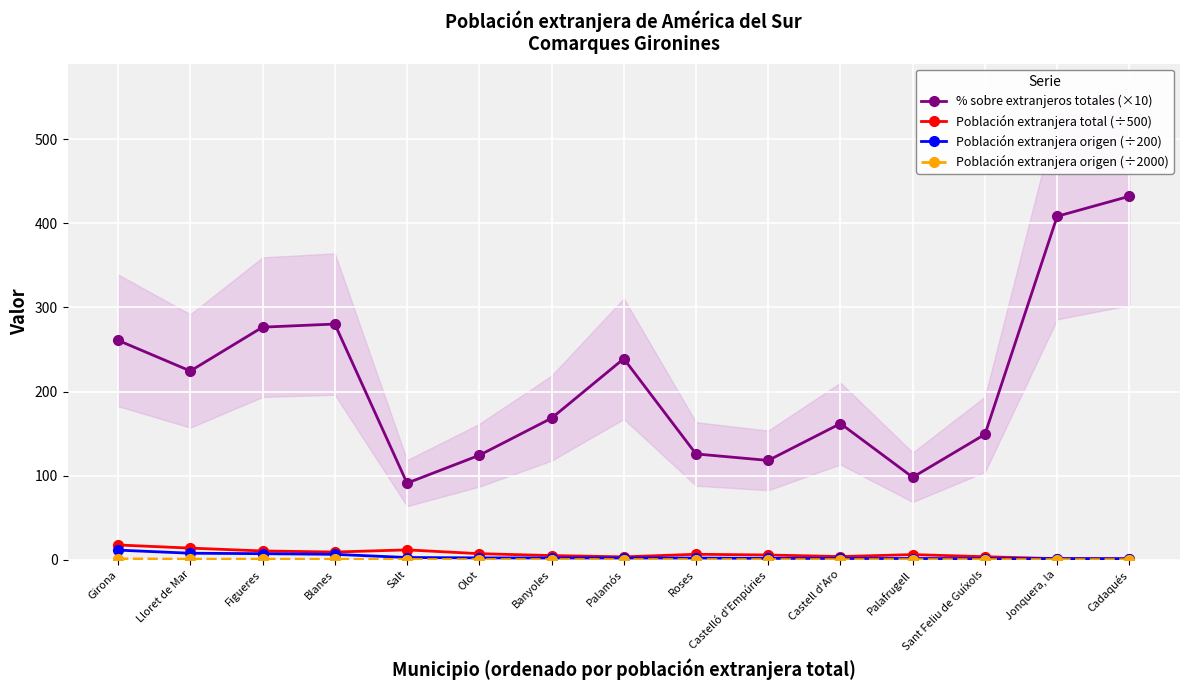

What is the label of the 15th point from the left?

Cadaqués